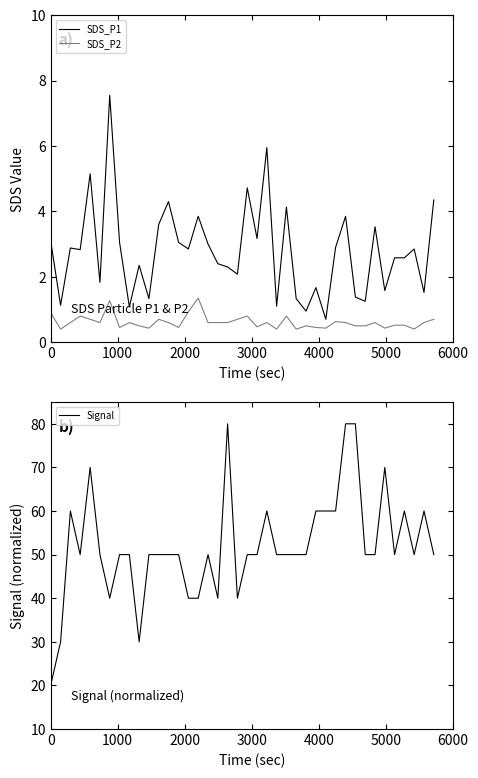

What is the maximum value for SDS_P2?

1.4